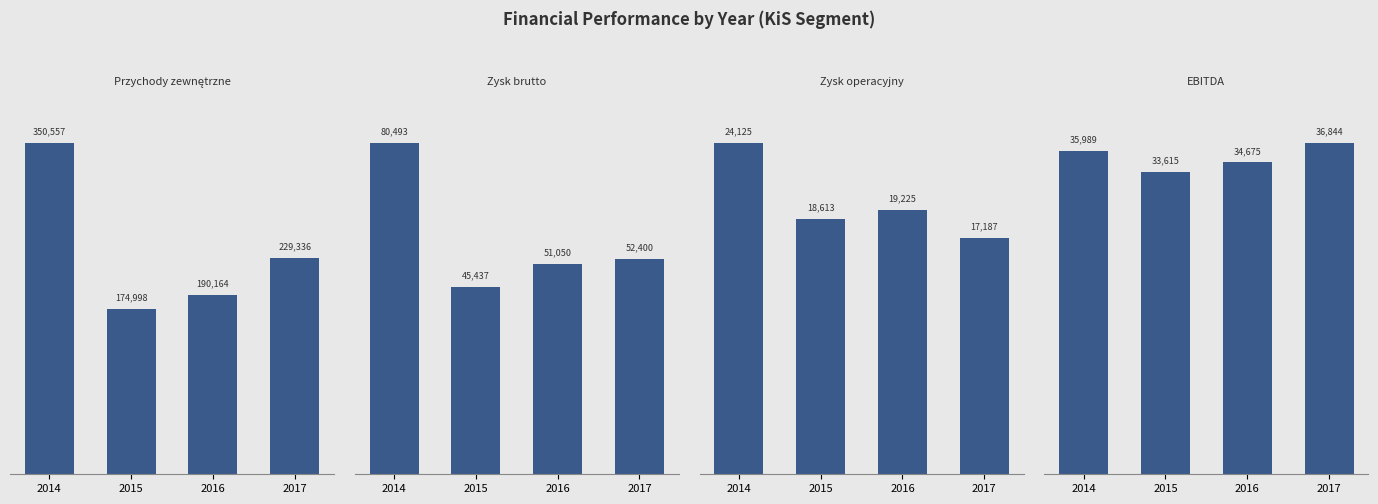

Is the value of Przychody zewnętrzne at 2016 greater than the value of Zysk brutto at 2014?

Yes